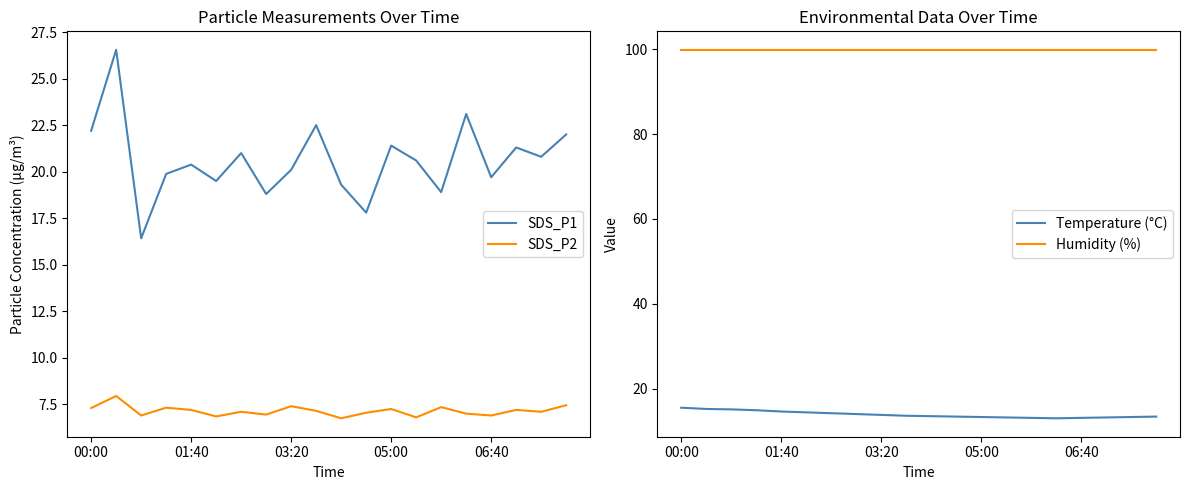

True or false: SDS_P2 and SDS_P1 intersect in this chart.

False